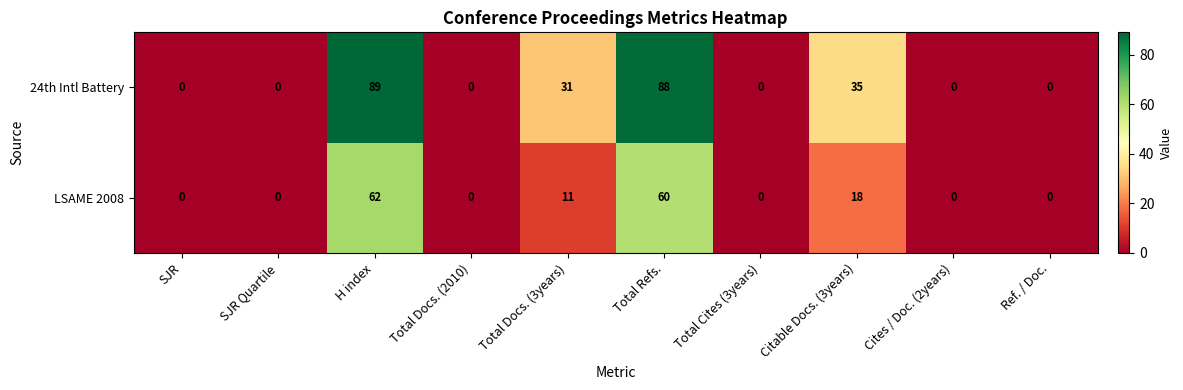

At how many categories does at least one series exceed 61?

2